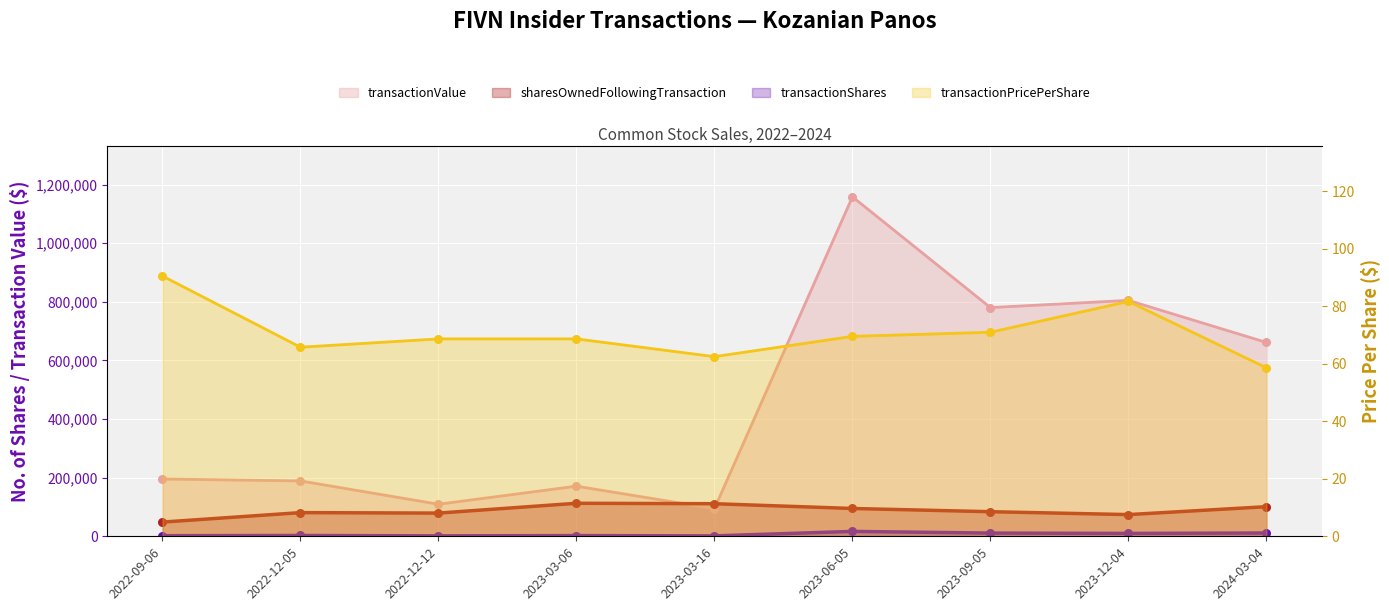

Is the value of transactionValue at 2022-12-05 greater than the value of transactionPricePerShare at 2023-09-05?

Yes